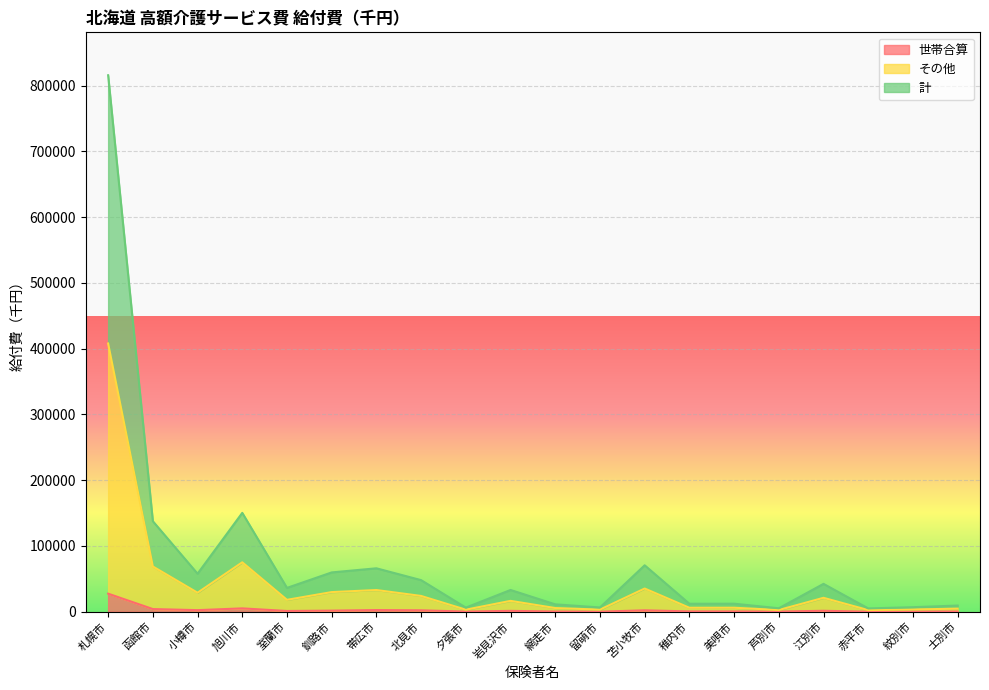

What is the difference between the second highest and second lowest values in the その他 series?

72538.6